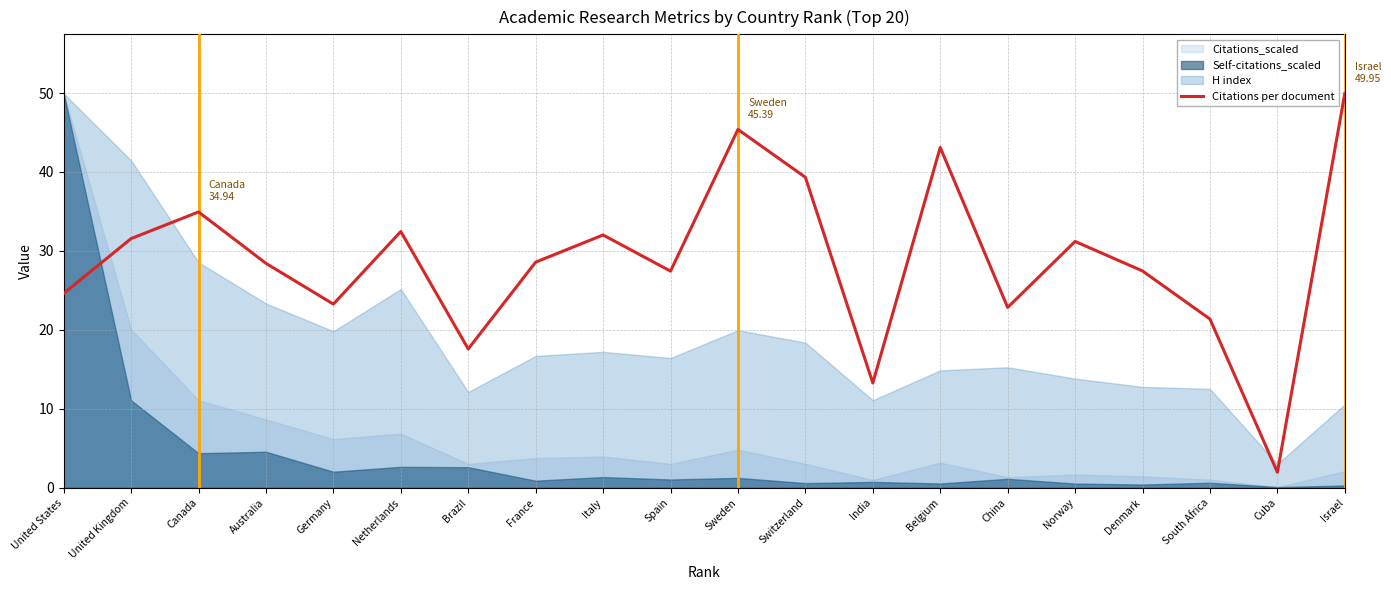

Reading right to left, extract all data points from this chart.

50.0	2.0	21.4	27.5	31.2	22.8	43.1	13.3	39.3	45.4	27.4	32.0	28.6	17.6	32.5	23.3	28.4	34.9	31.6	24.6